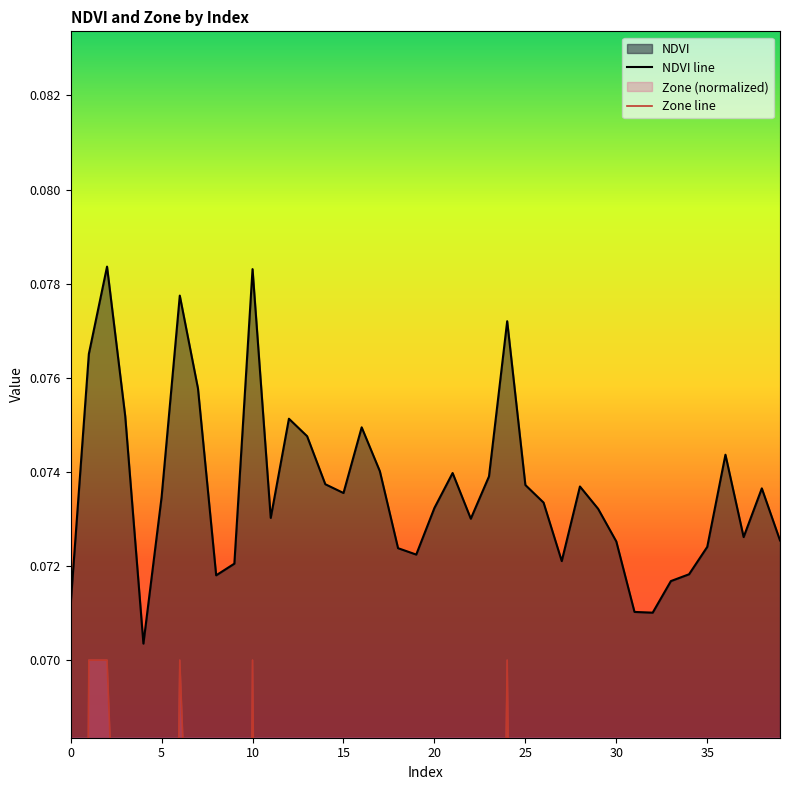

What is the approximate value of NDVI line at 37?

0.1